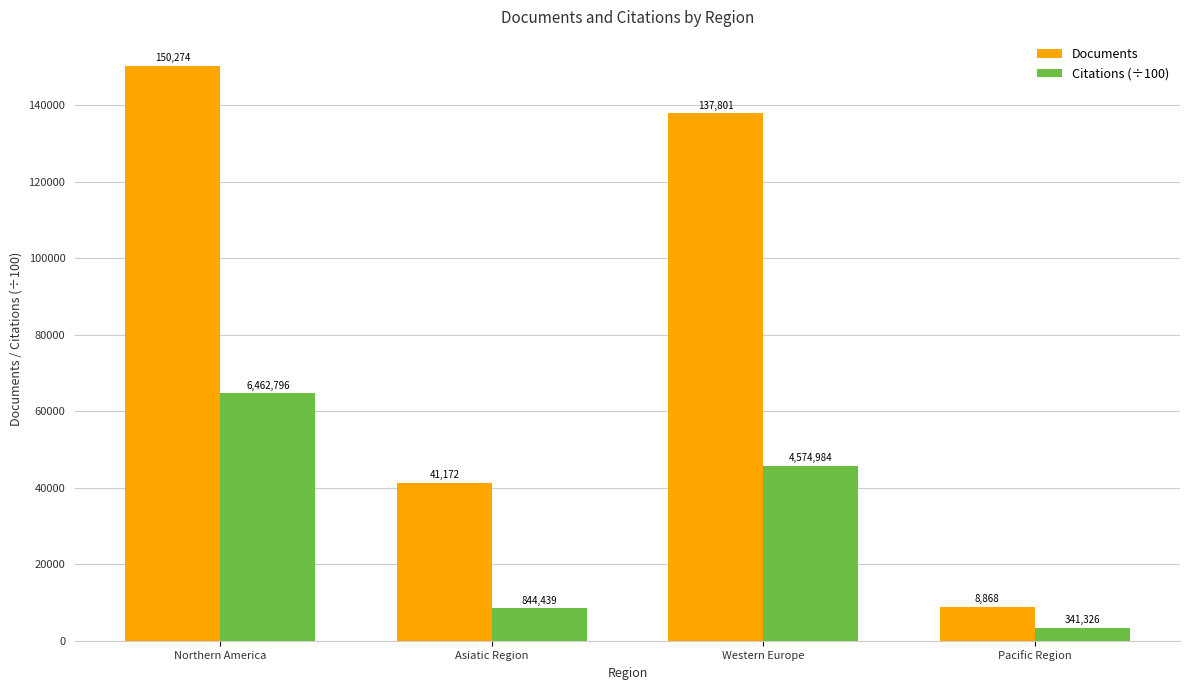

How many bars are there in total?

8